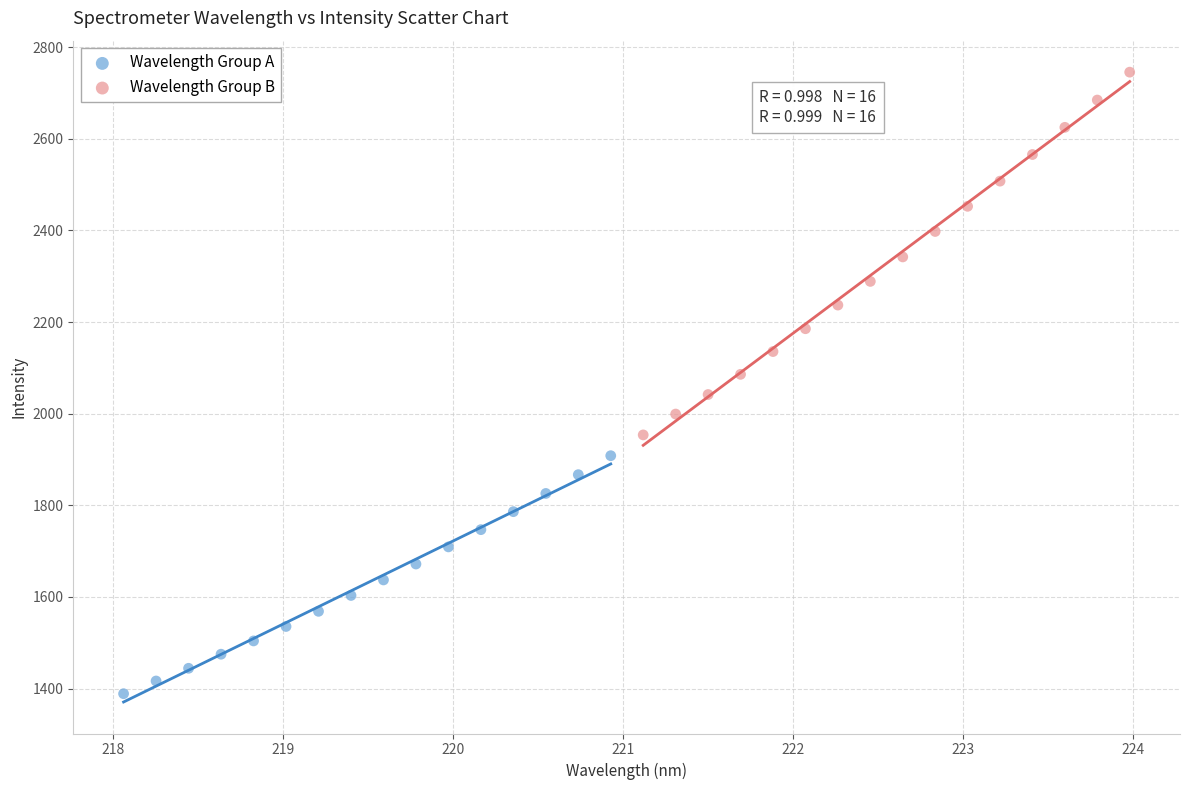

Which series reaches the minimum Y coordinate?

Wavelength Group A